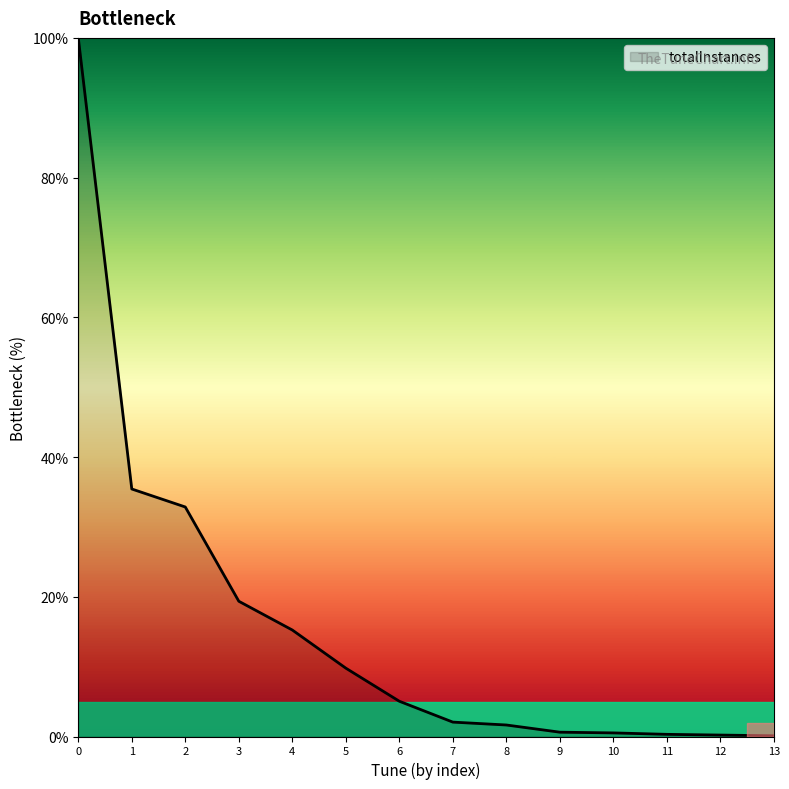

What is the maximum value shown in the chart?

100.0